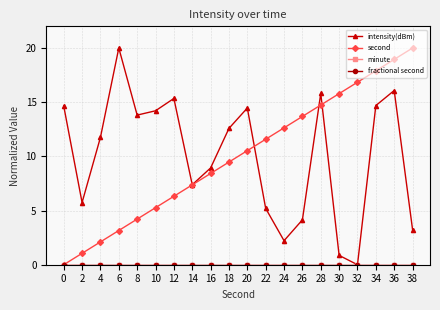

Does the chart have visible grid lines?

Yes